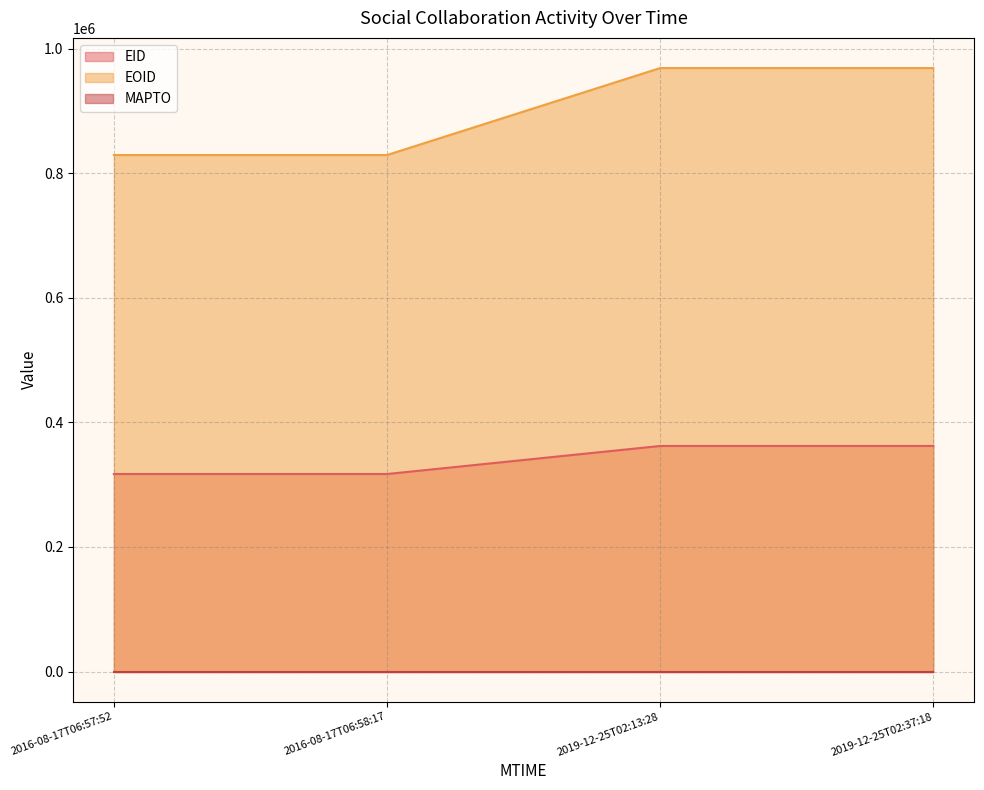

How many lines are shown in the chart?

3